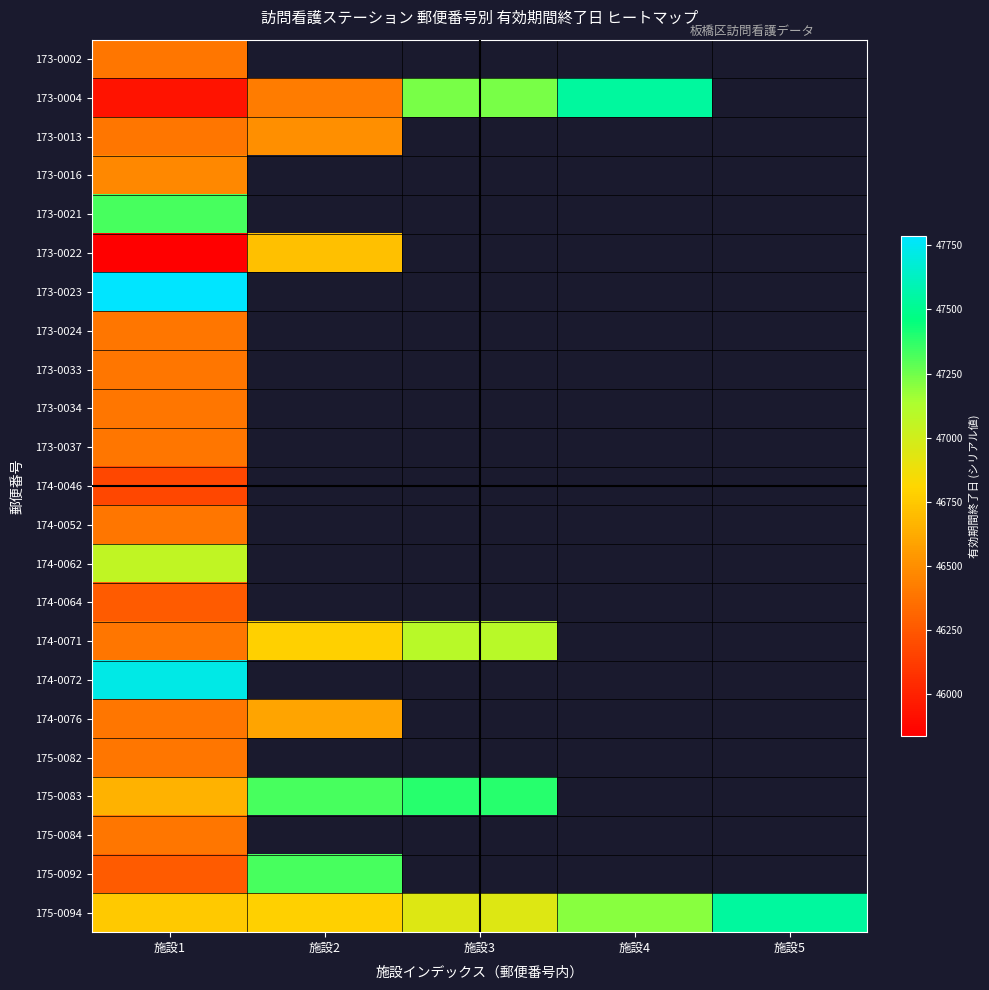

How many distinct data groups are displayed?

23